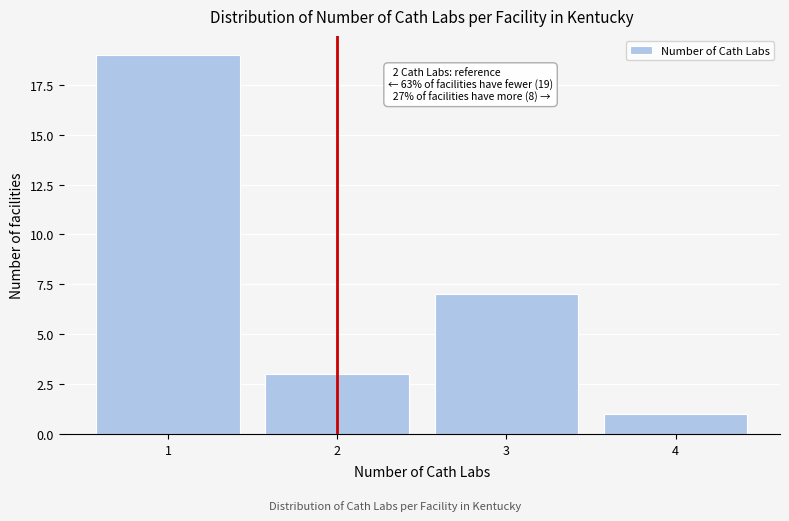

Reading left to right, what are all the values shown in this chart?

19	3	7	1